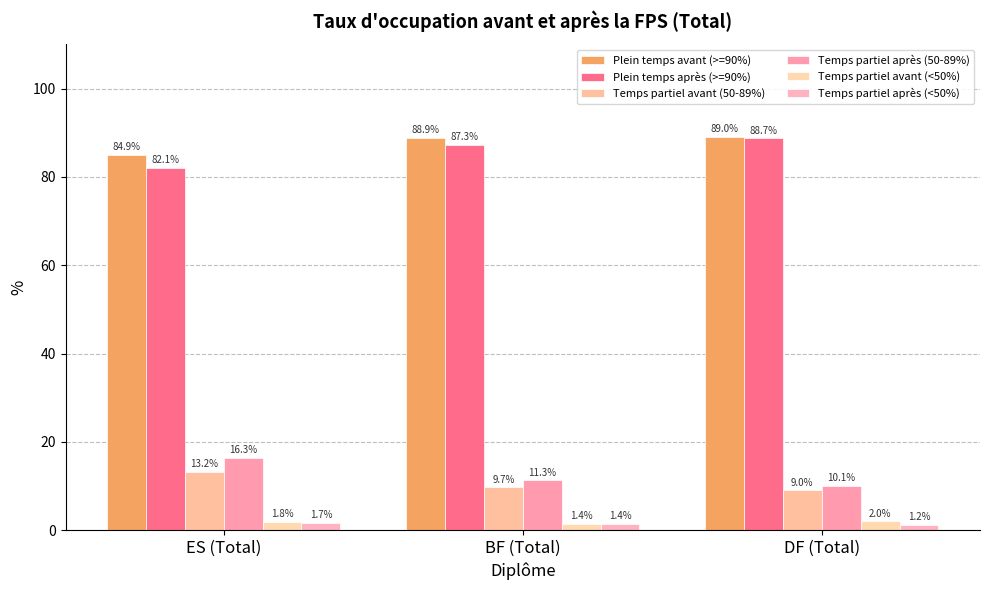

Which series has the largest total across all categories?

Plein temps avant (>=90%)